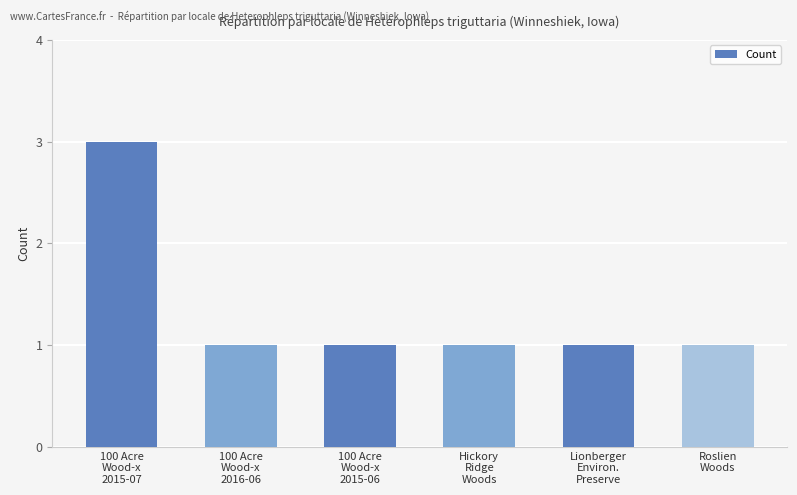

Which category has the highest value across all series?

100 Acre
Wood-x
2015-07